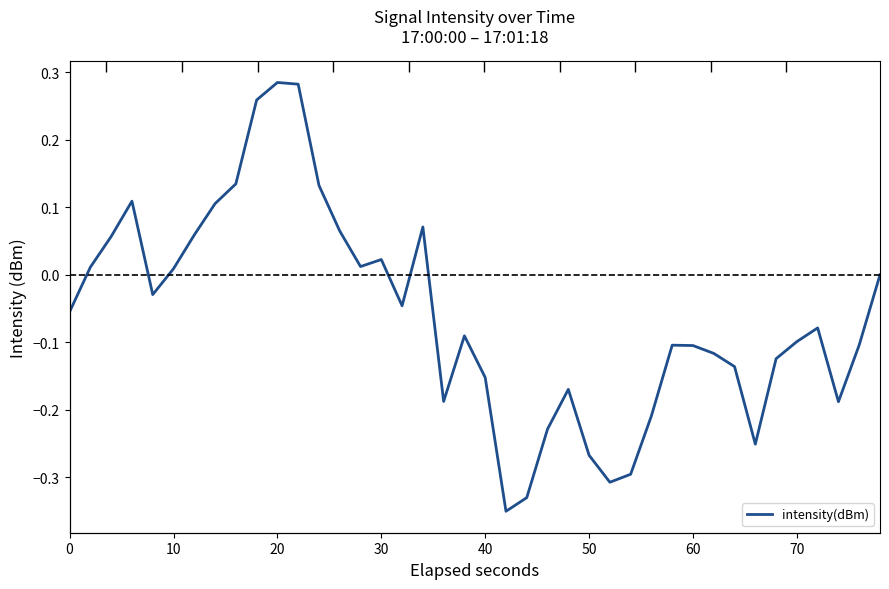

Reading left to right, extract all data points from this chart.

-0.1	0.0	0.1	0.1	-0.0	0.0	0.1	0.1	0.1	0.3	0.3	0.3	0.1	0.1	0.0	0.0	-0.0	0.1	-0.2	-0.1	-0.2	-0.3	-0.3	-0.2	-0.2	-0.3	-0.3	-0.3	-0.2	-0.1	-0.1	-0.1	-0.1	-0.3	-0.1	-0.1	-0.1	-0.2	-0.1	0.0